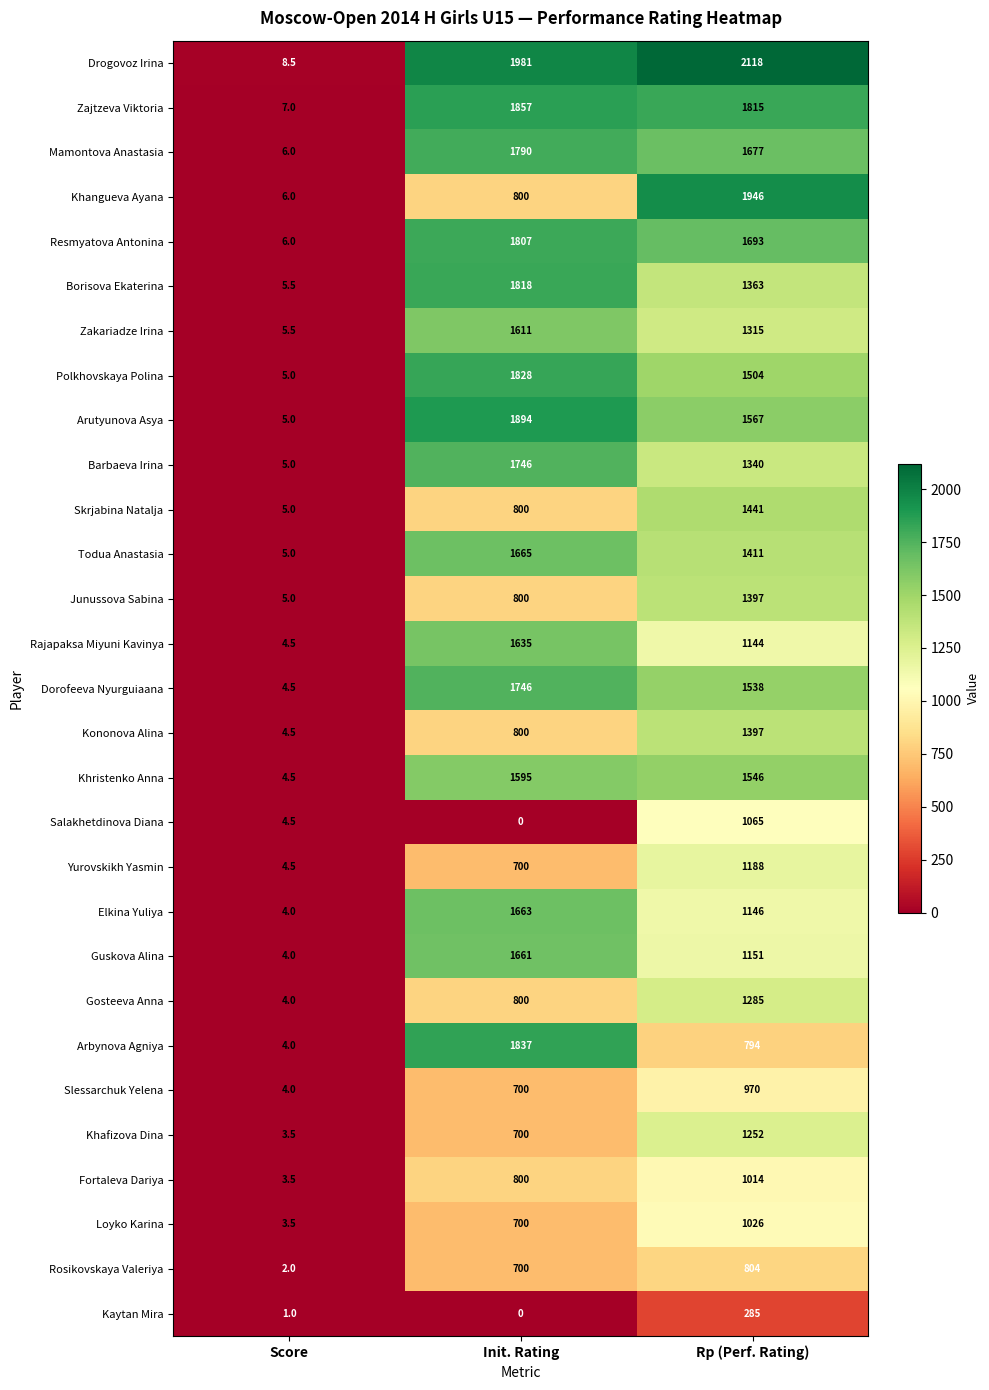

What is the approximate value of Zakariadze Irina at Score?

5.5